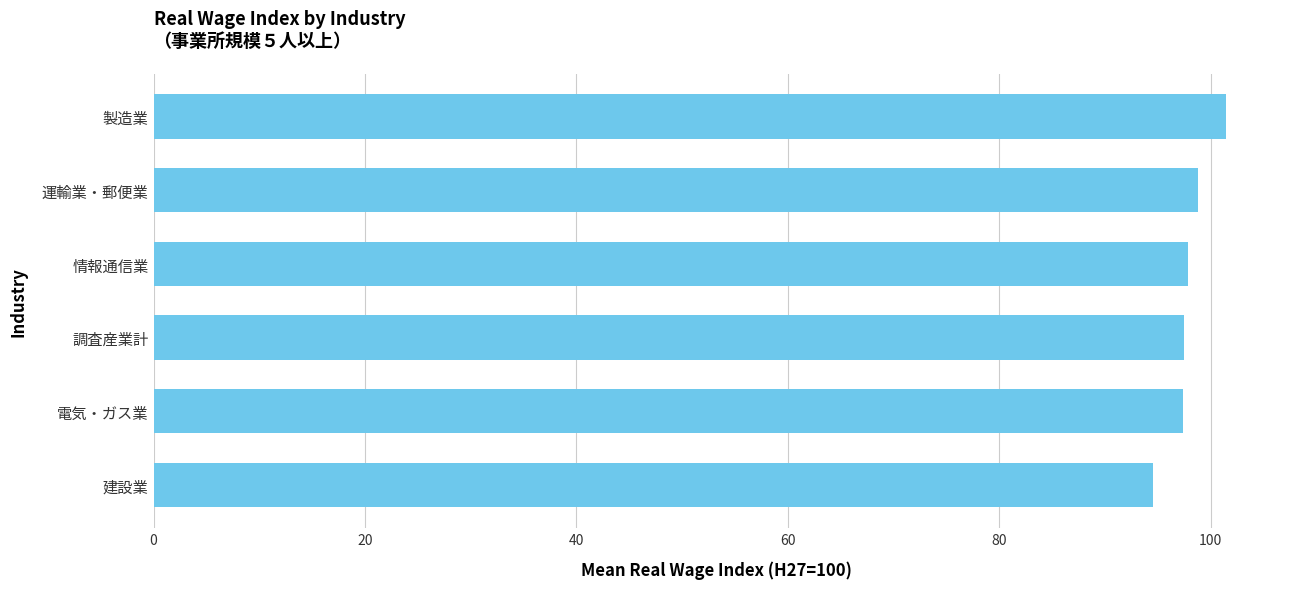

What is the greatest value displayed?

101.5